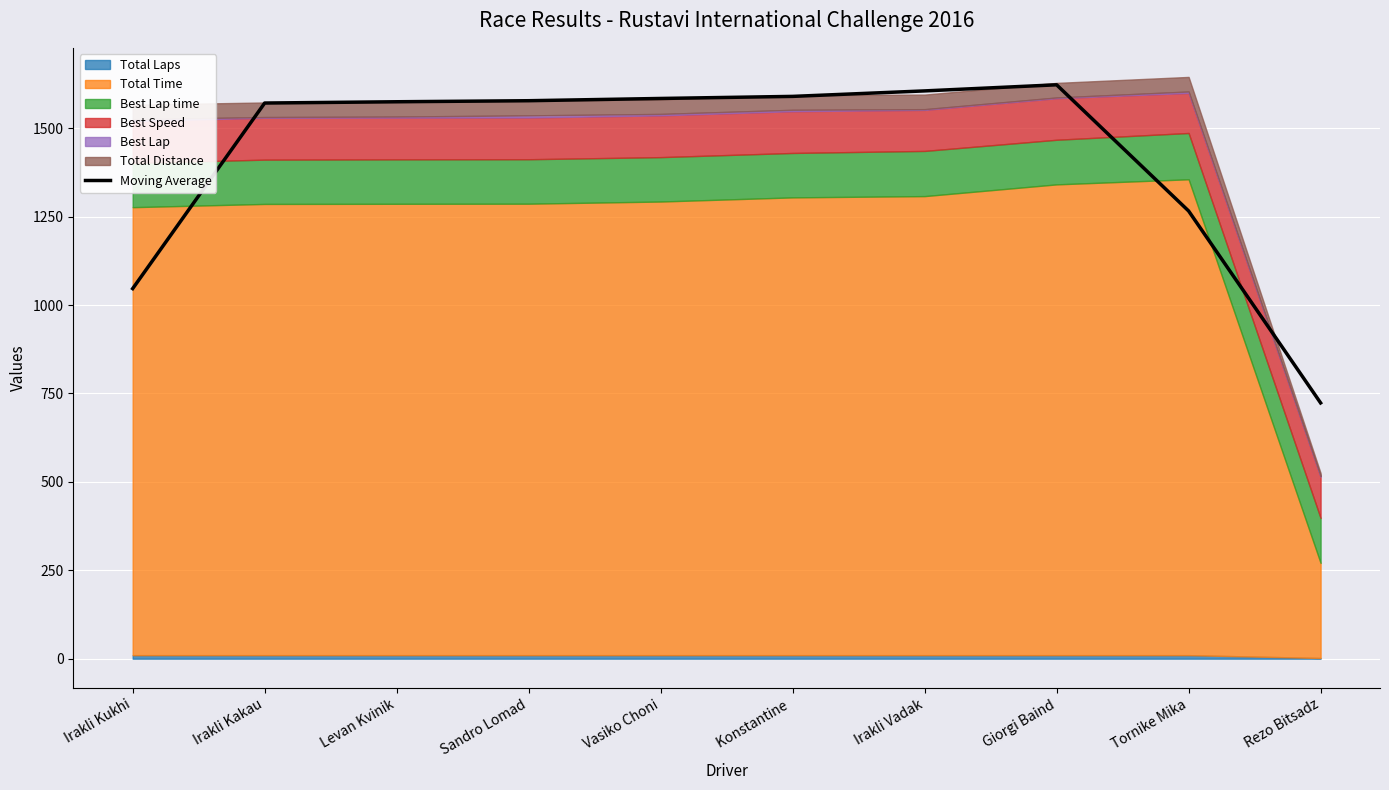

What position from the right is Irakli Kakau?

9